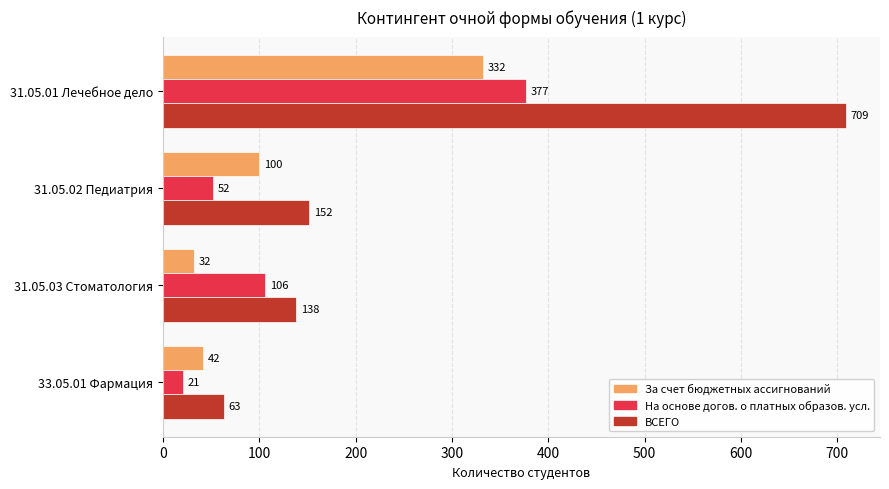

What value does the На основе догов. о платных образов. усл. series have at 31.05.02 Педиатрия, to the nearest 50?

50